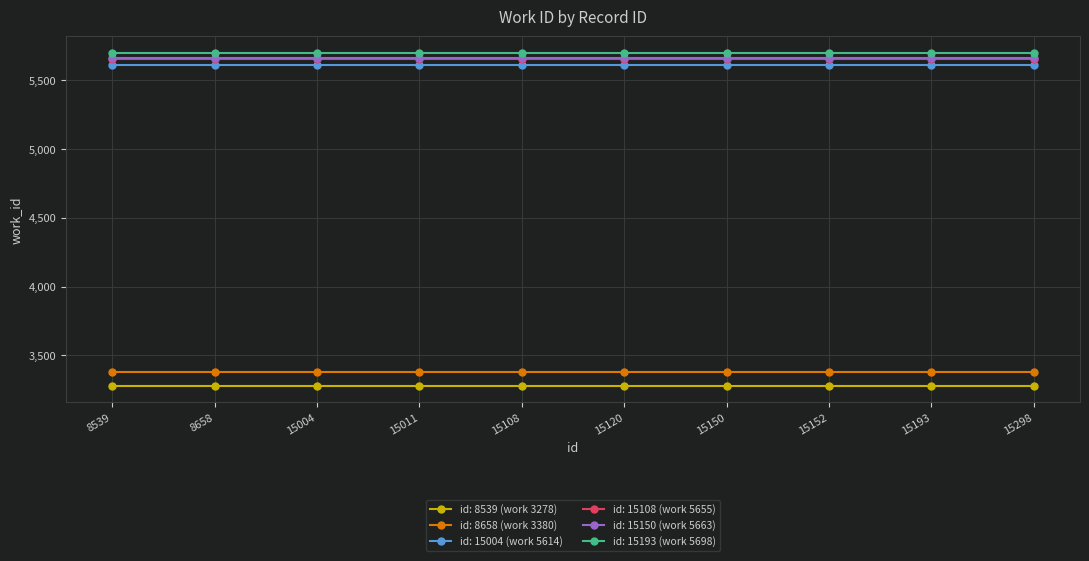

True or false: id: 8658 (work 3380) and id: 15193 (work 5698) intersect in this chart.

False